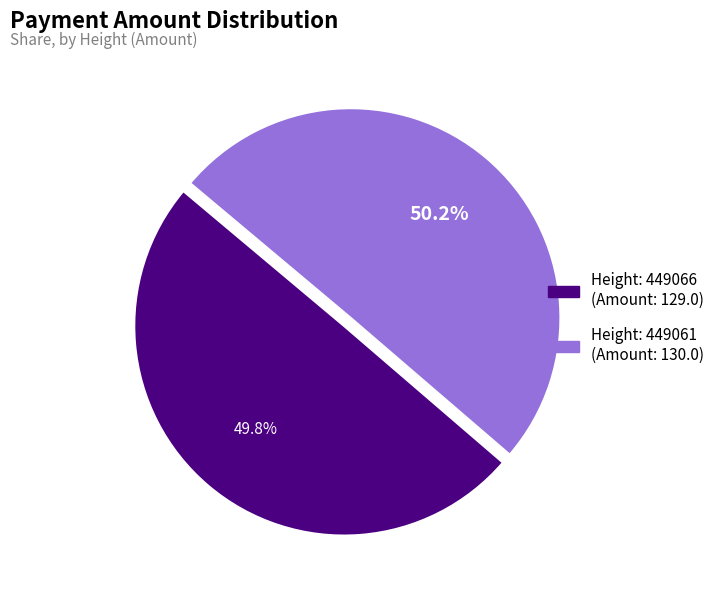

How many slices are in this pie chart?

2